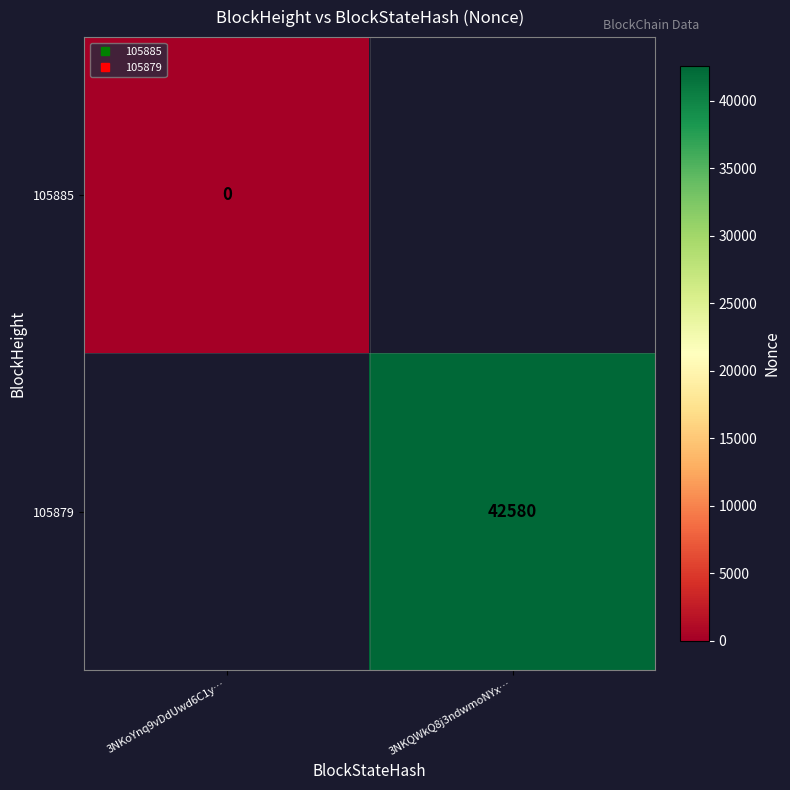

At which category does the chart reach its peak across all series?

3NKQWkQ8j3ndwmoNYx…